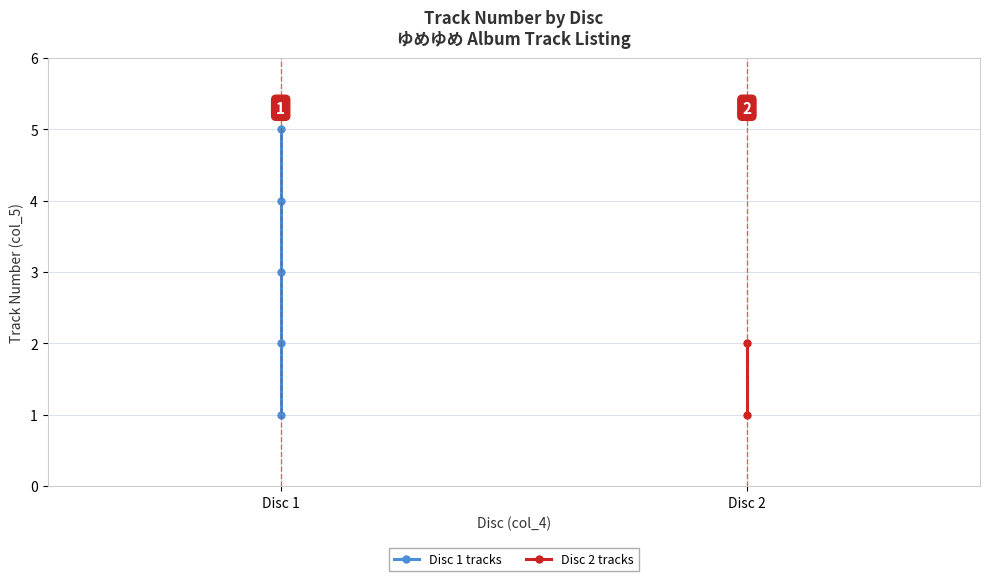

The chart shows a value of 5 at Disc 1. True or false?

True